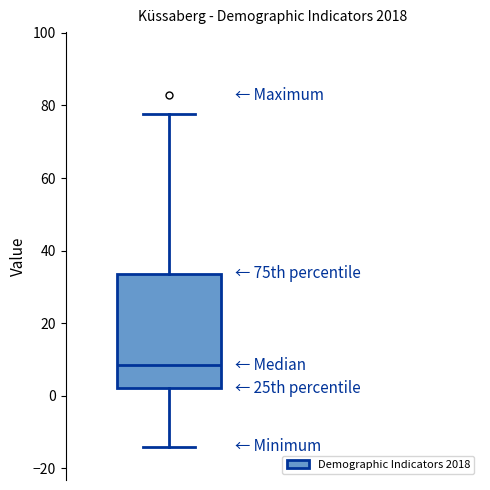

Read this box plot against the y-axis: the position of the median line, the range covered by the box, and the ends of both whiskers. The values are not printed on the chart, so give them approximately, as read against the axis.

median 8, box 2 to 34, whiskers -14 to 78